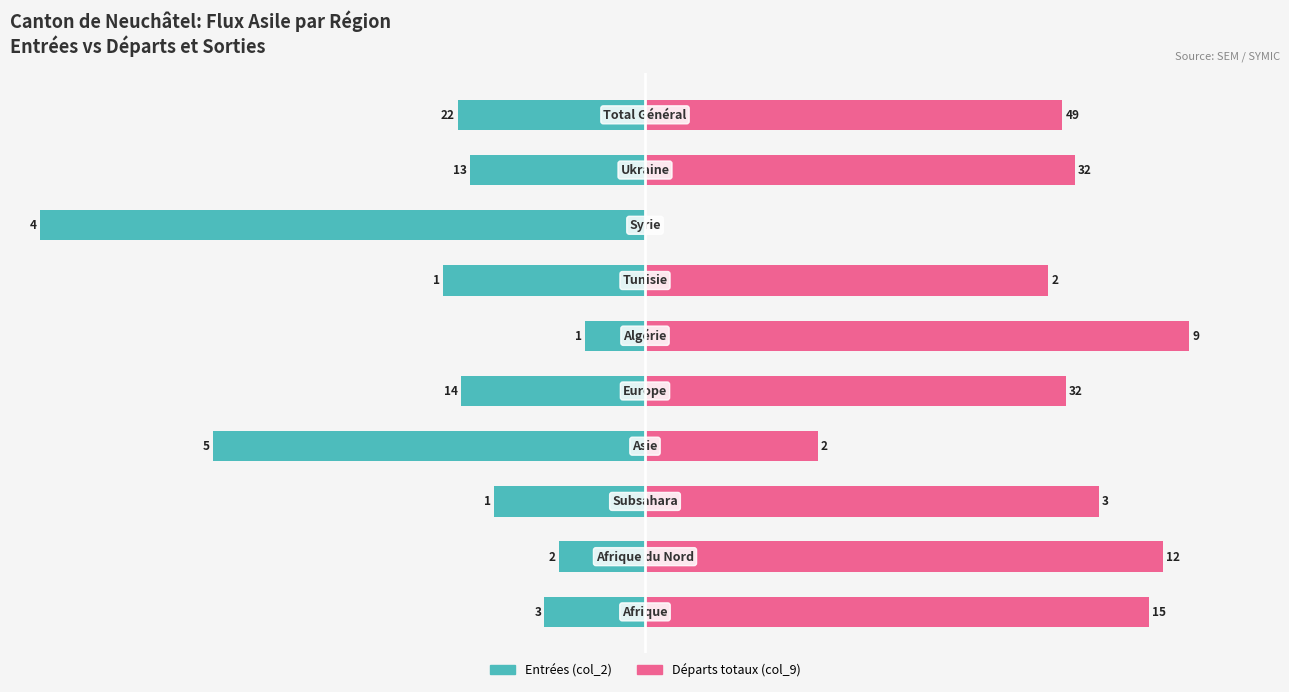

Reading left to right, what are all the values shown in this chart?

Entrées (col_2): -16.7	-14.3	-25.0	-71.4	-30.4	-10.0	-33.3	-100.0	-28.9	-31.0
Départs totaux (col_9): 83.3	85.7	75.0	28.6	69.6	90.0	66.7	0.0	71.1	69.0